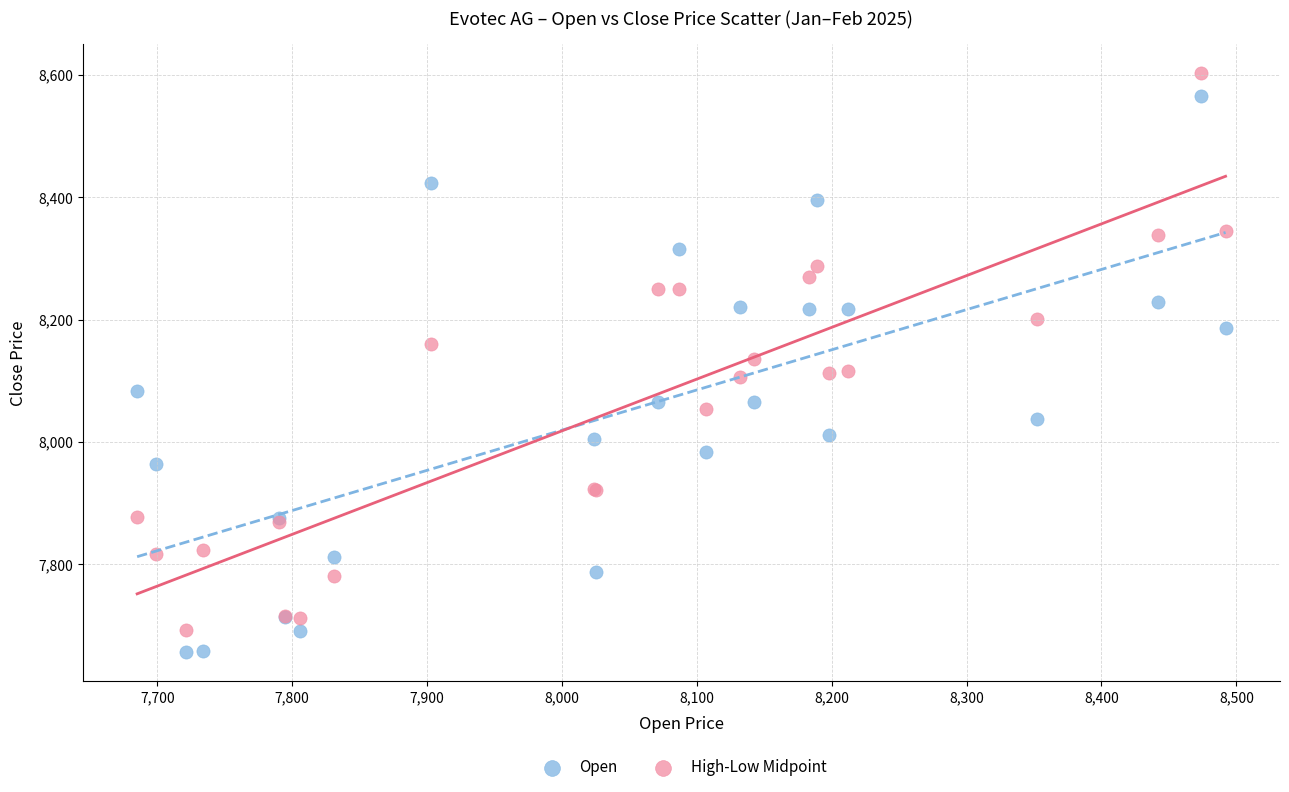

What is the X range (max minus min) for the scatter plot?

807.0